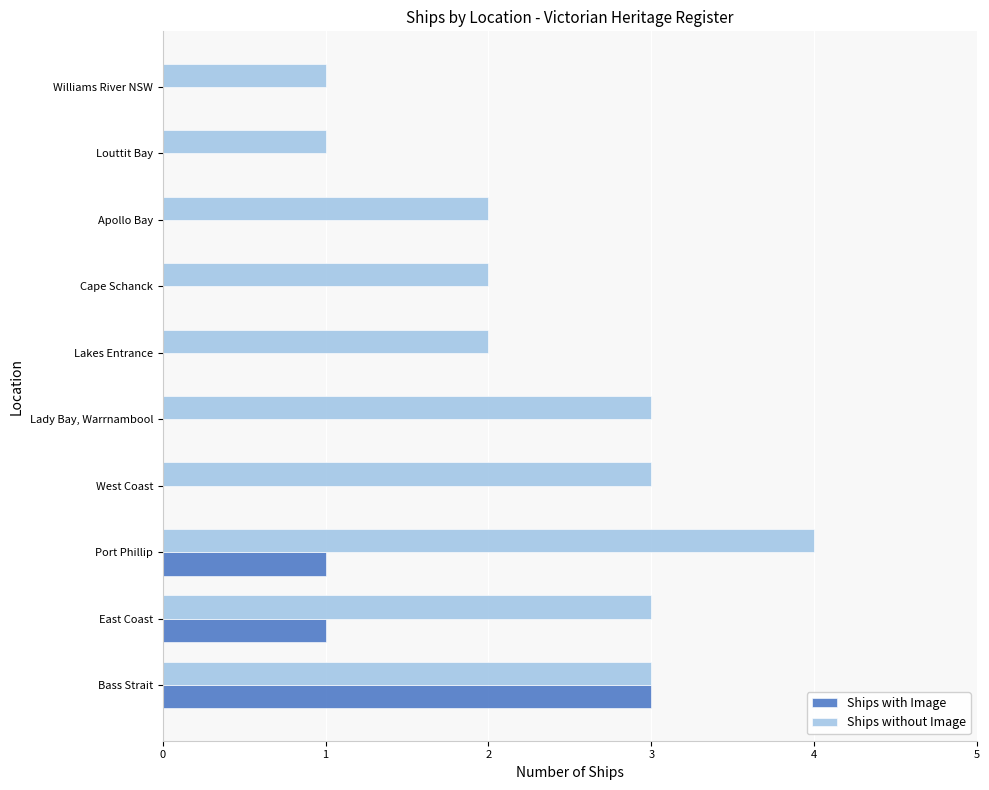

What is the sum of the Ships without Image values at Lady Bay, Warrnambool and West Coast?

6